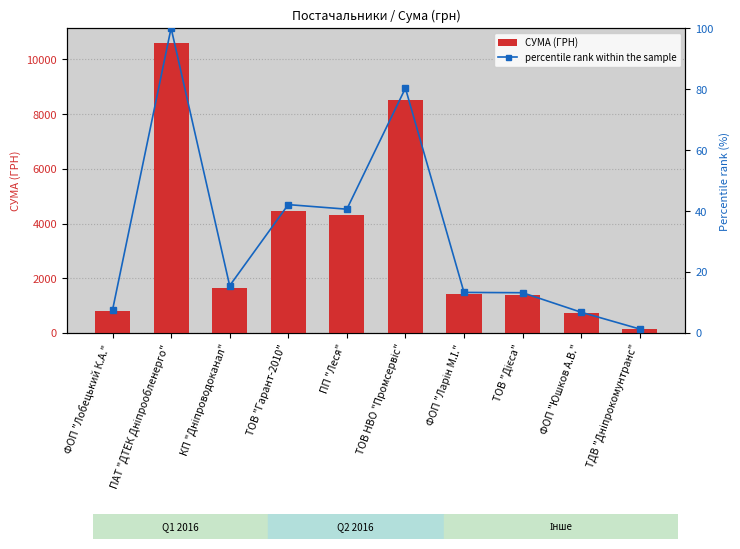

Reading left to right, extract all data points from this chart.

СУМА (ГРН): 799.3	10614.0	1644.8	4469.8	4313.9	8523.9	1407.7	1399.9	720.0	135.7
percentile rank within the sample: 7.5	100.0	15.5	42.1	40.6	80.3	13.3	13.2	6.8	1.3